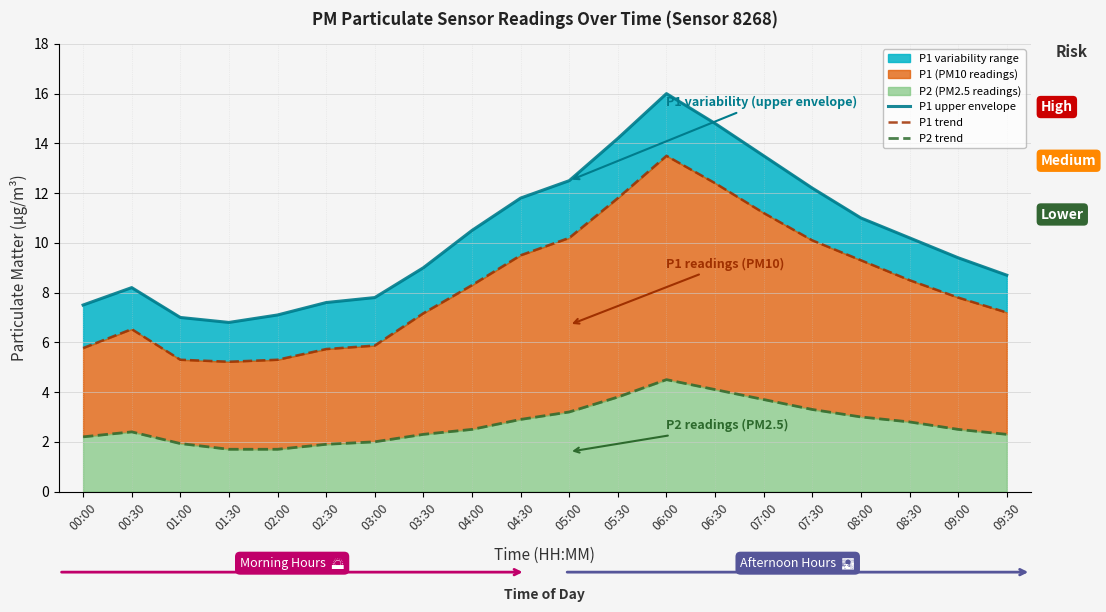

What is the label of the 12th point from the right?

04:00